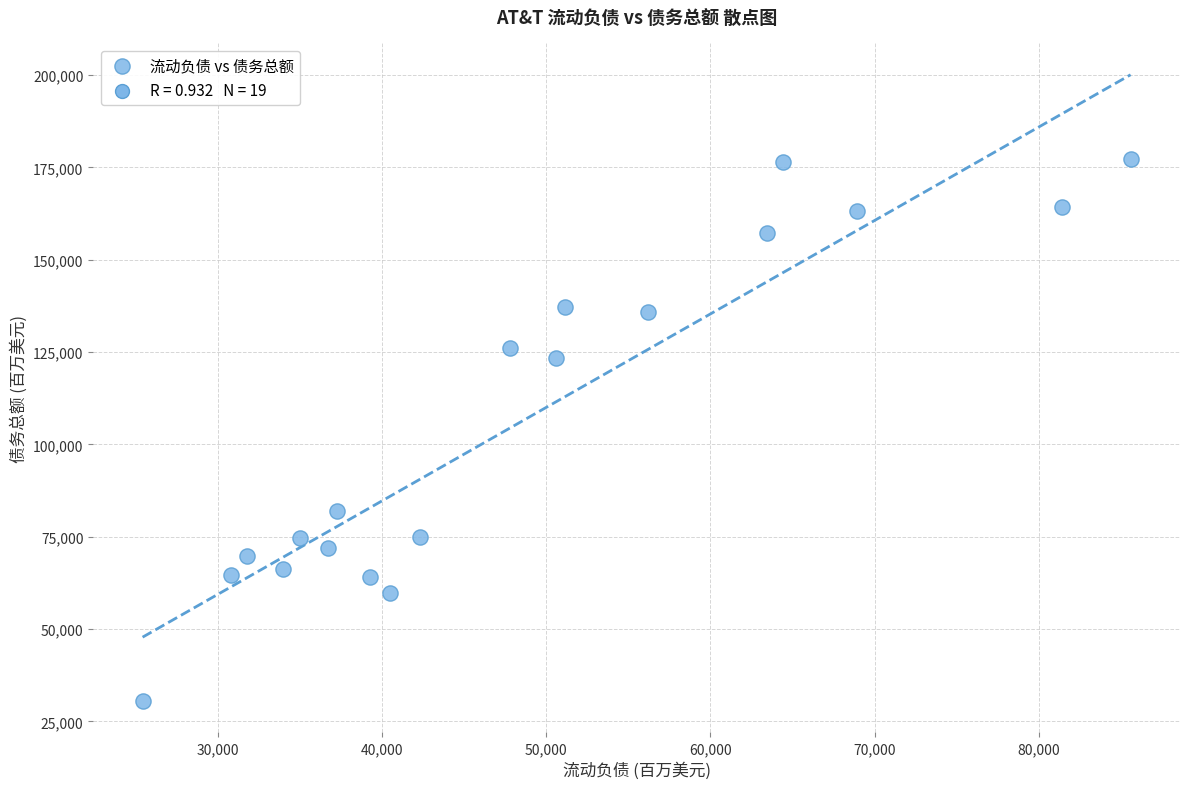

What Y value in the scatter plot is closest to 103962?

123513